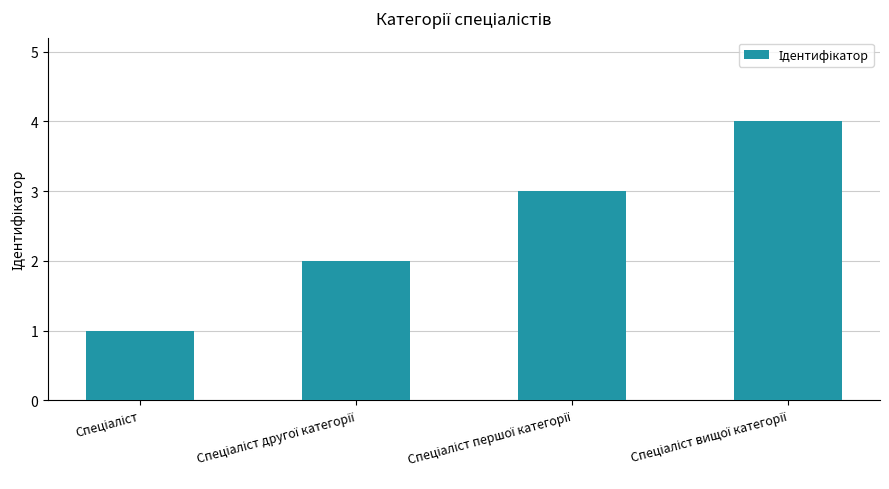

What is the sum of all values?

10